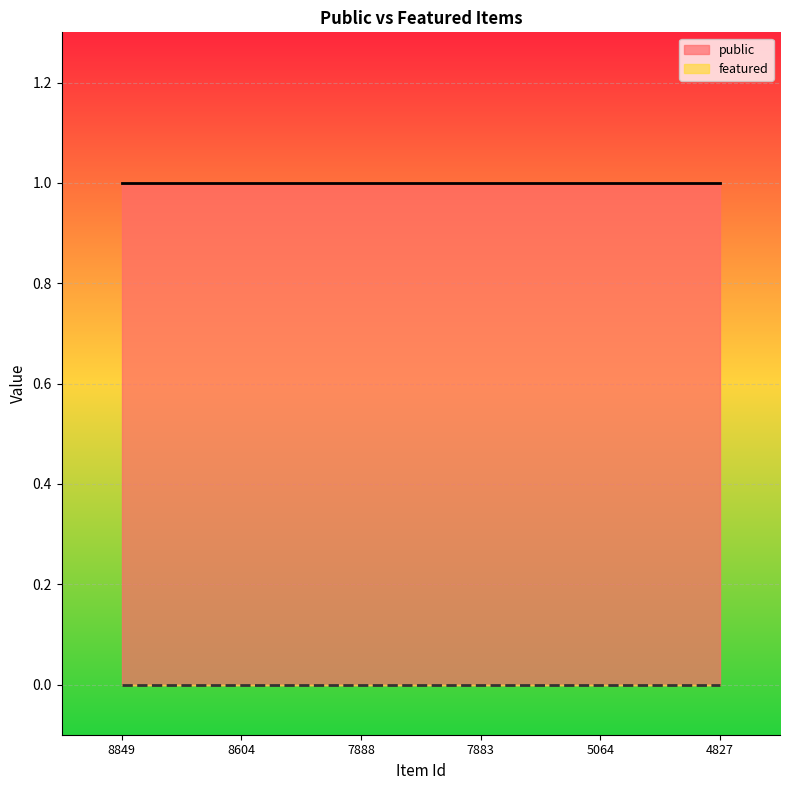

Rank the series by their average value, from highest to lowest.

public, featured